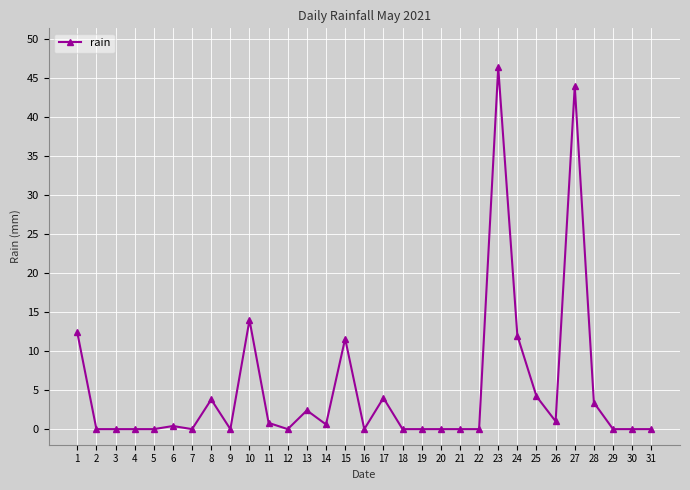

What is the value of the 11th point from the left?

0.8